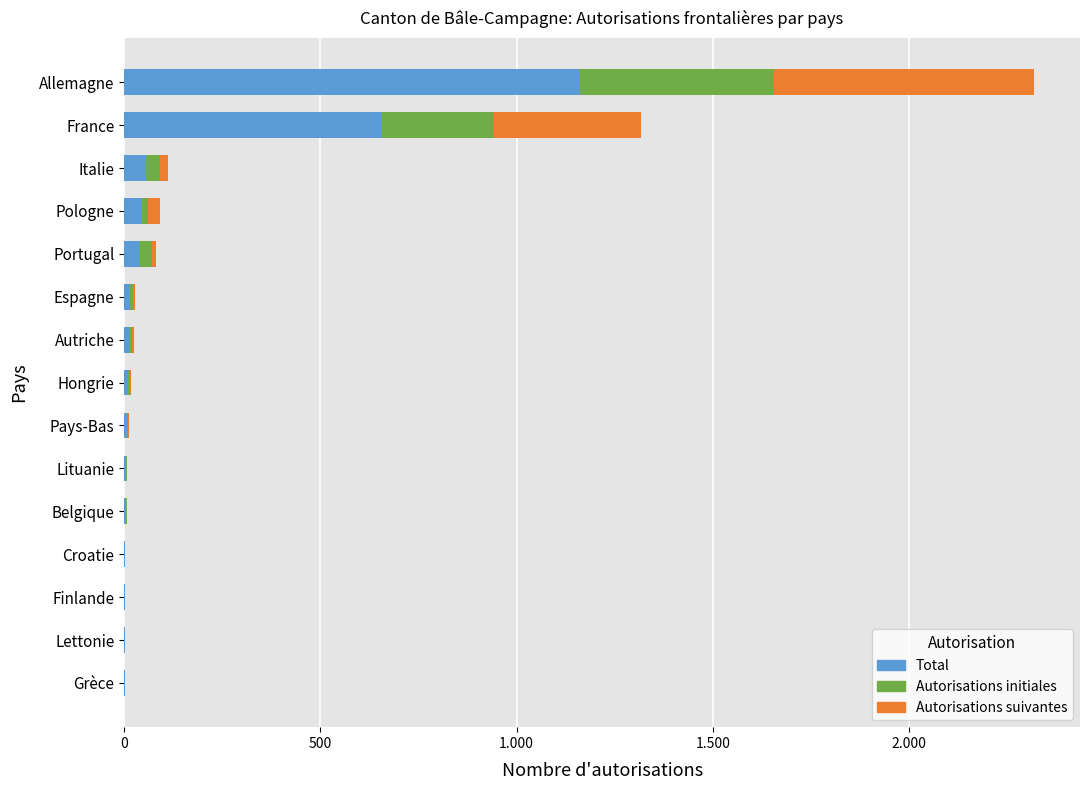

What are all the series names shown in the legend?

Total, Autorisations initiales, Autorisations suivantes